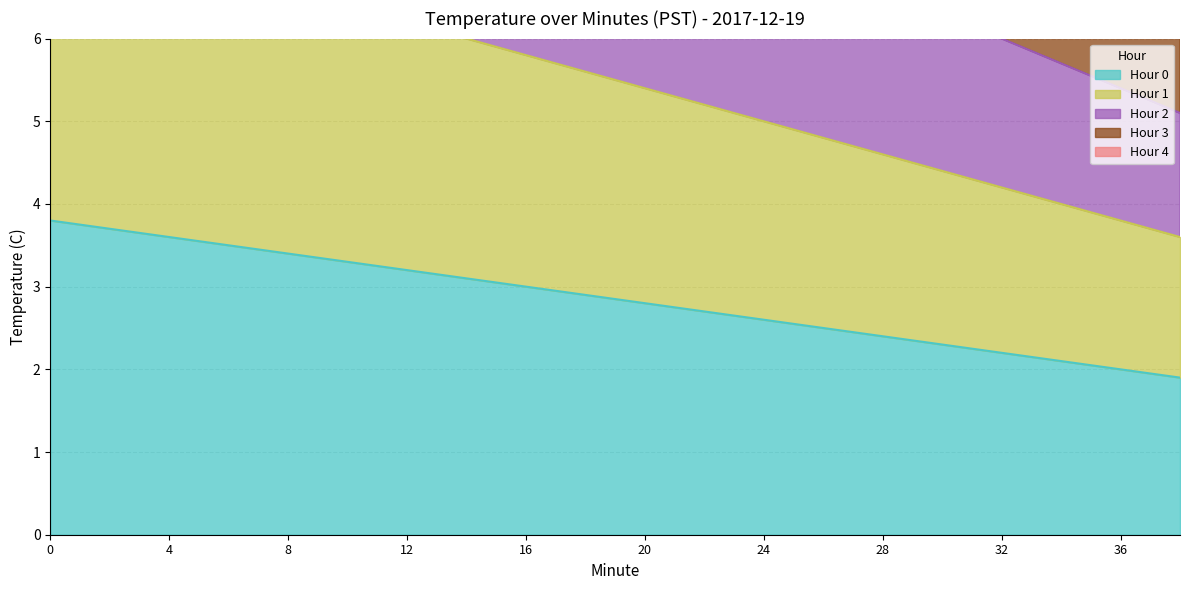

Reading left to right, what are all the values shown in this chart?

Hour 0: 0=3.8	2=3.7	4=3.6	6=3.5	8=3.4	10=3.3	12=3.2	14=3.1	16=3.0	18=2.9	20=2.8	22=2.7	24=2.6	26=2.5	28=2.4	30=2.3	32=2.2	34=2.1	36=2.0	38=1.9
Hour 1: 0=7.4	2=7.2	4=7.0	6=6.8	8=6.6	10=6.4	12=6.2	14=6.0	16=5.8	18=5.6	20=5.4	22=5.2	24=5.0	26=4.8	28=4.6	30=4.4	32=4.2	34=4.0	36=3.8	38=3.6
Hour 2: 0=10.8	2=10.5	4=10.2	6=9.9	8=9.6	10=9.3	12=9.0	14=8.7	16=8.4	18=8.1	20=7.8	22=7.5	24=7.2	26=6.9	28=6.6	30=6.3	32=6.0	34=5.7	36=5.4	38=5.1
Hour 3: 0=14.0	2=13.6	4=13.2	6=12.8	8=12.4	10=12.0	12=11.6	14=11.2	16=10.8	18=10.4	20=10.0	22=9.6	24=9.2	26=8.8	28=8.4	30=8.0	32=7.6	34=7.2	36=6.8	38=6.4
Hour 4: 0=17.0	2=16.5	4=16.0	6=15.5	8=15.0	10=14.5	12=14.0	14=13.5	16=13.0	18=12.5	20=12.0	22=11.5	24=11.0	26=10.5	28=10.0	30=9.5	32=9.0	34=8.5	36=8.0	38=7.5